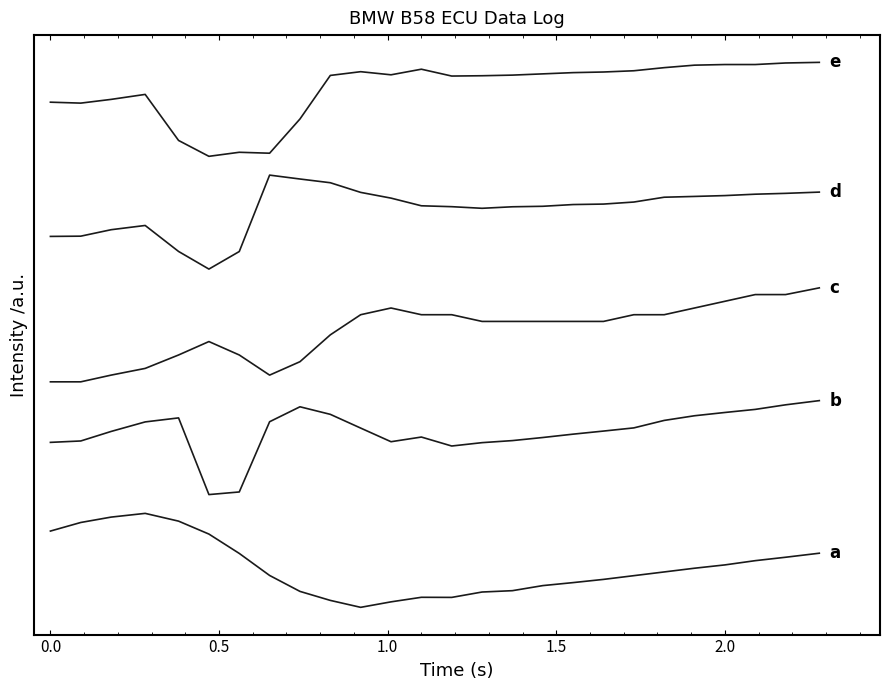

Does the chart display data point markers on the line(s)?

No